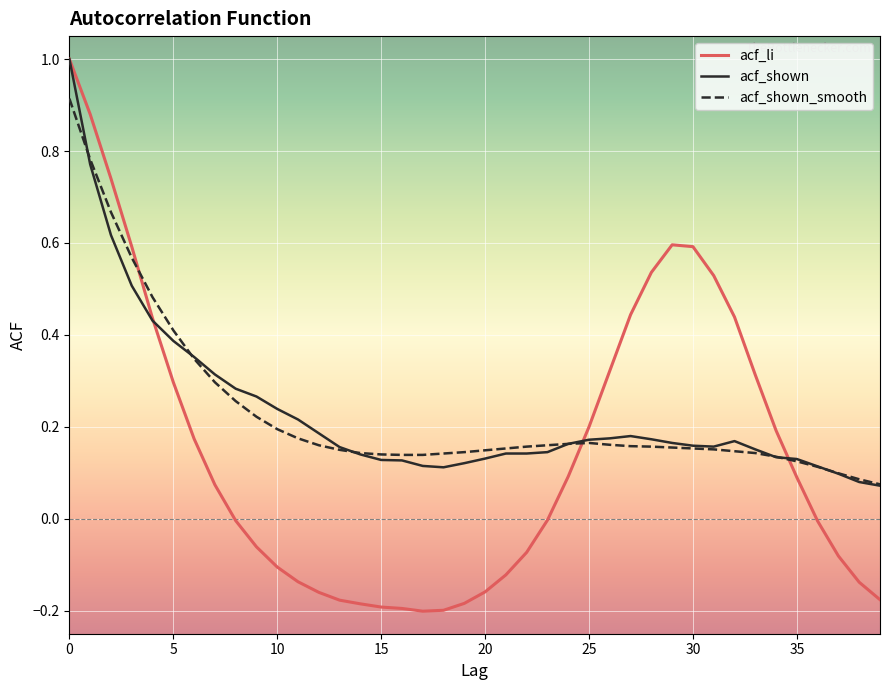

What is the greatest value displayed?

1.0